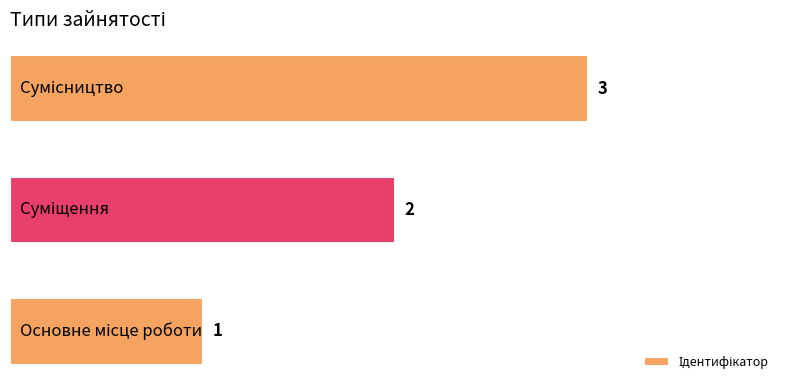

Count the values in the range 1 to 3.

3